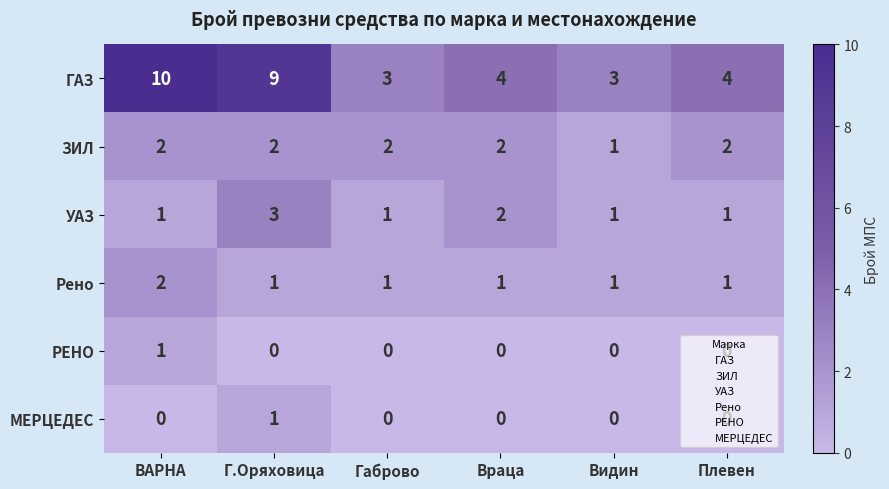

What is the total value across all series at ВАРНА?

16